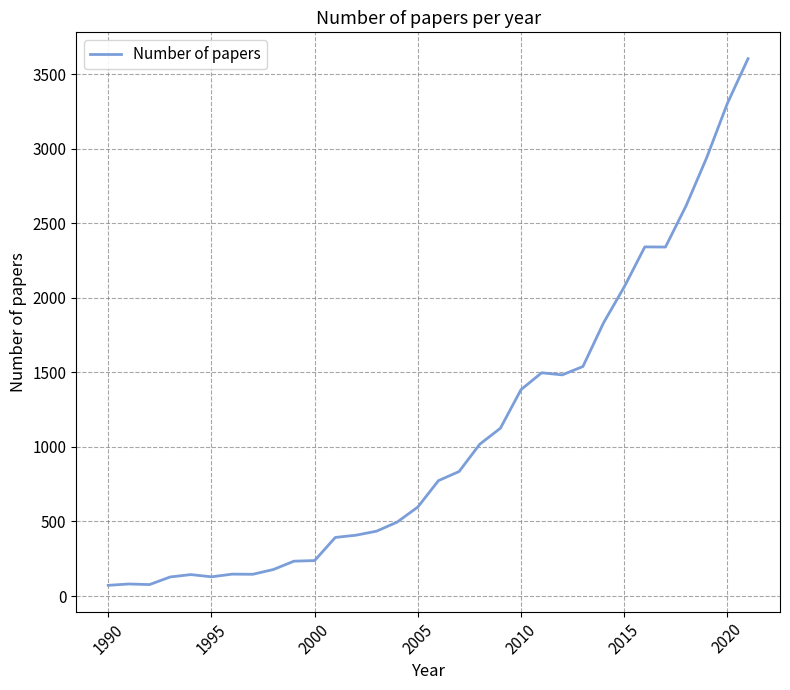

Does the chart have visible grid lines?

Yes